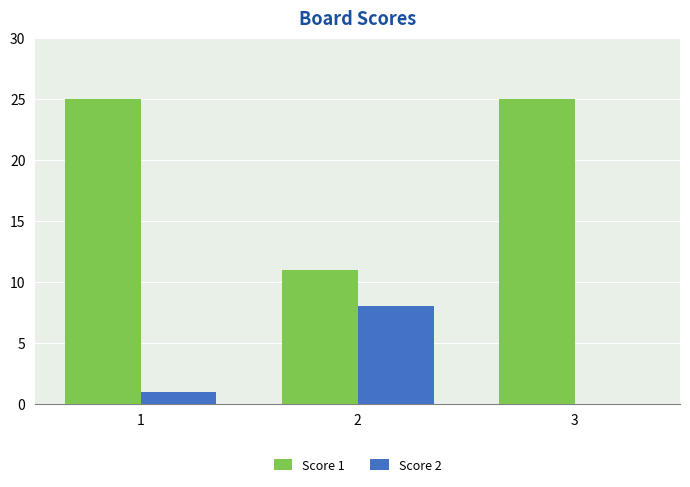

Count the Score 1 values in the range 11 to 25.

3